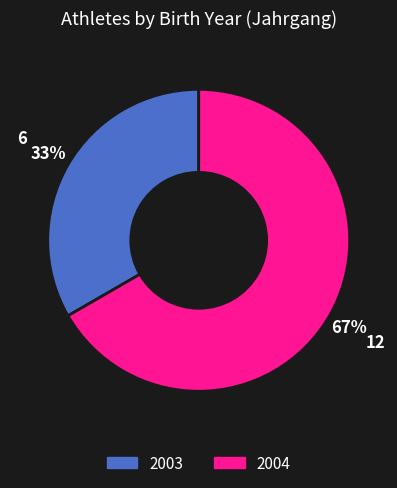

How many slices are in this pie chart?

2